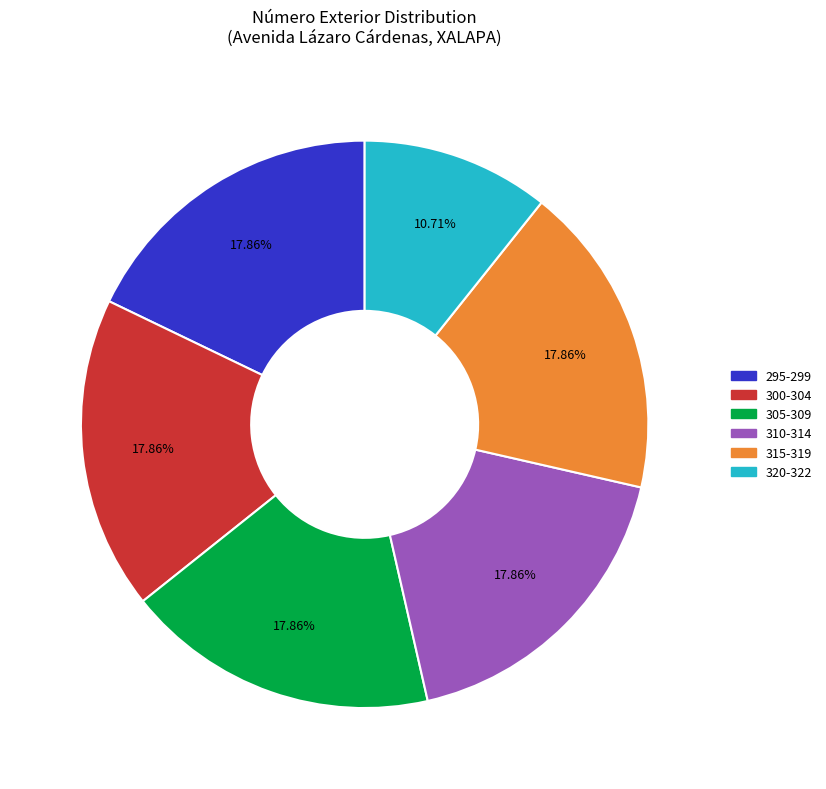

Is there any slice that represents more than half of the pie?

No